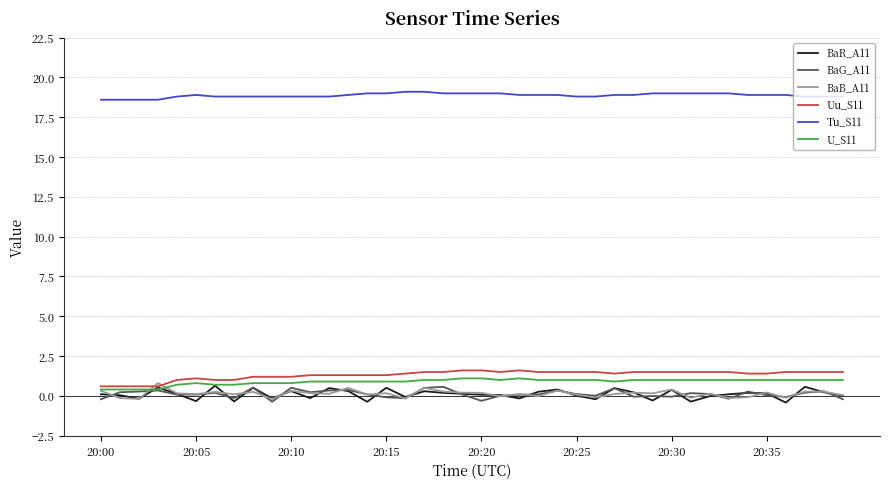

What is the highest value of the BaB_A11 series?

0.8